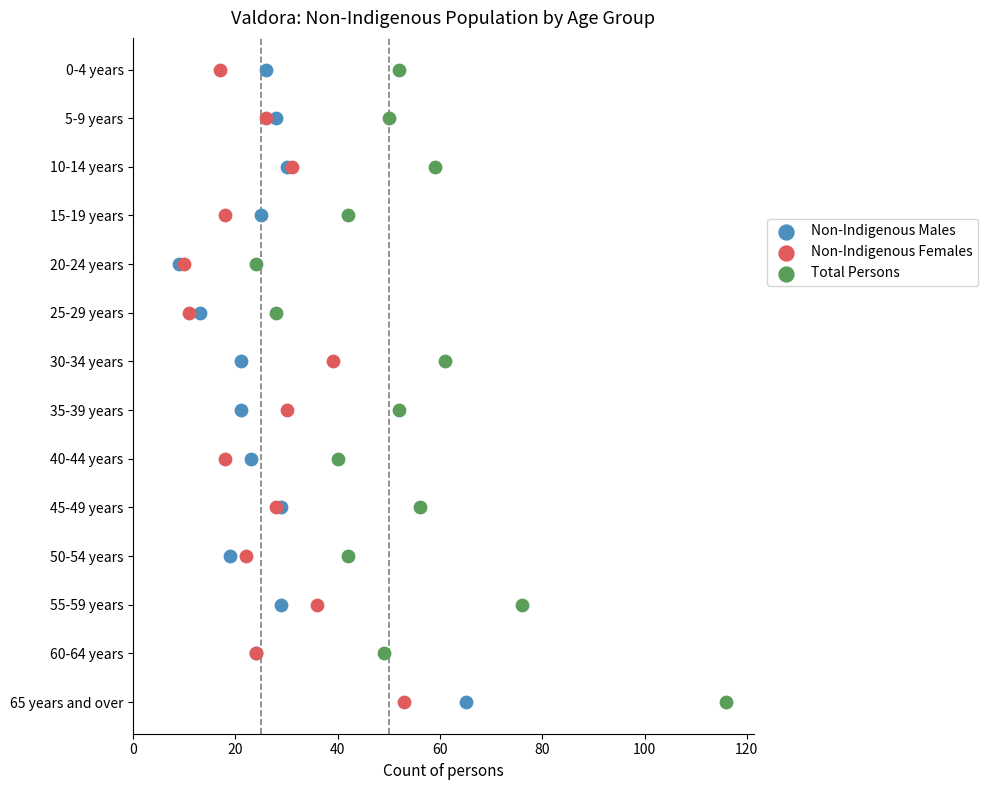

What are all the series names shown in the legend?

Non-Indigenous Males, Non-Indigenous Females, Total Persons